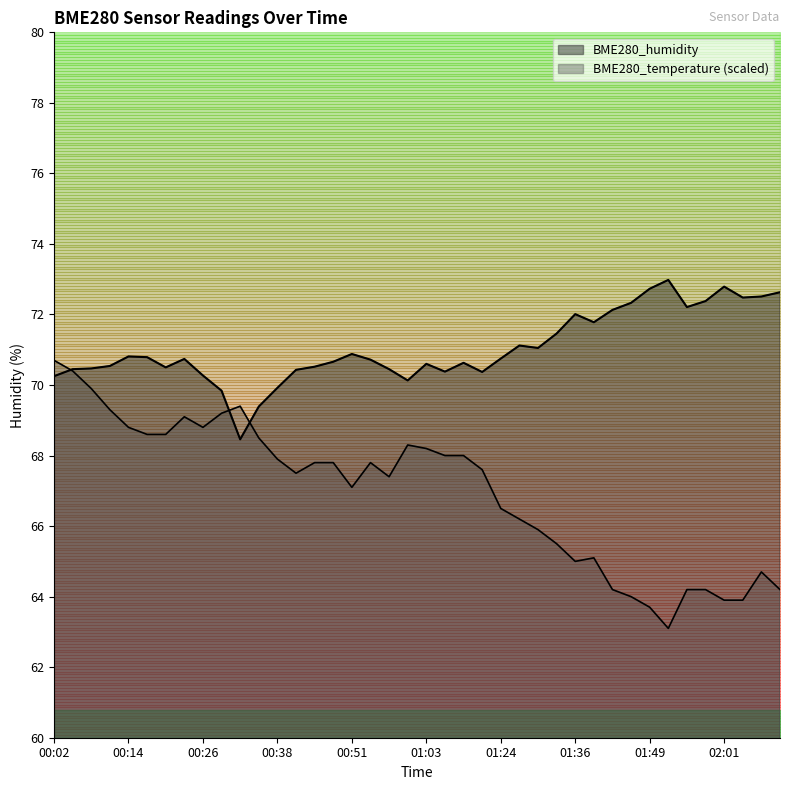

What are all the series names shown in the legend?

BME280_humidity, BME280_temperature